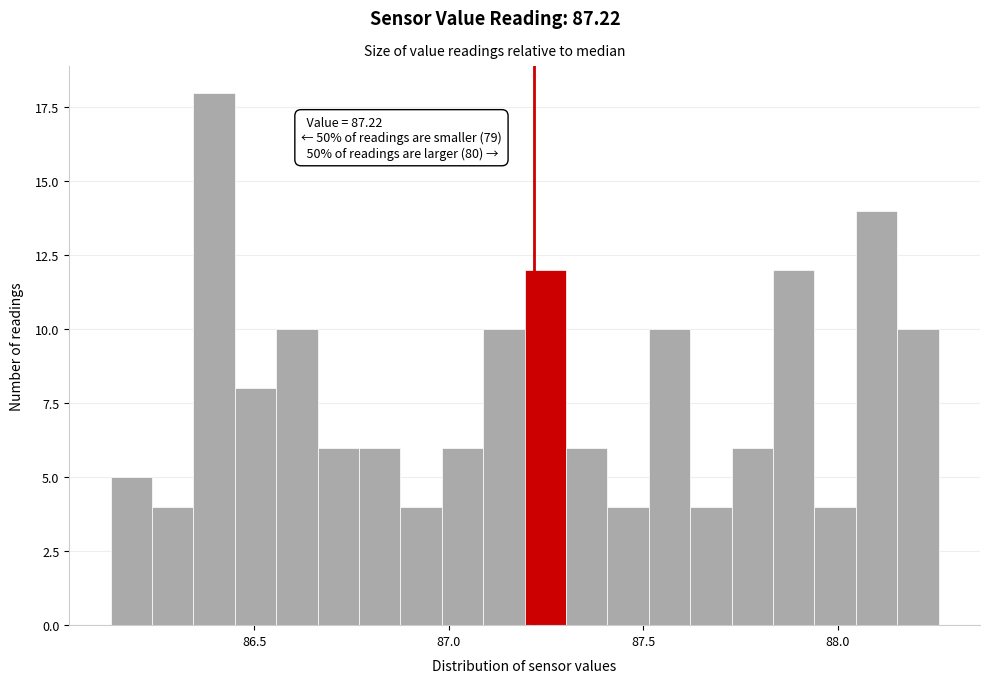

Around what value on the x-axis is the tallest bar? Give the approximate position of its centre, as read against the axis.

86.40